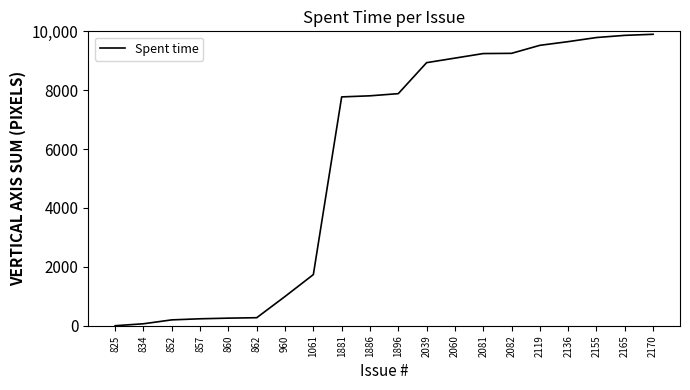

What is the change in value from 2039 to 2136?

+714.0